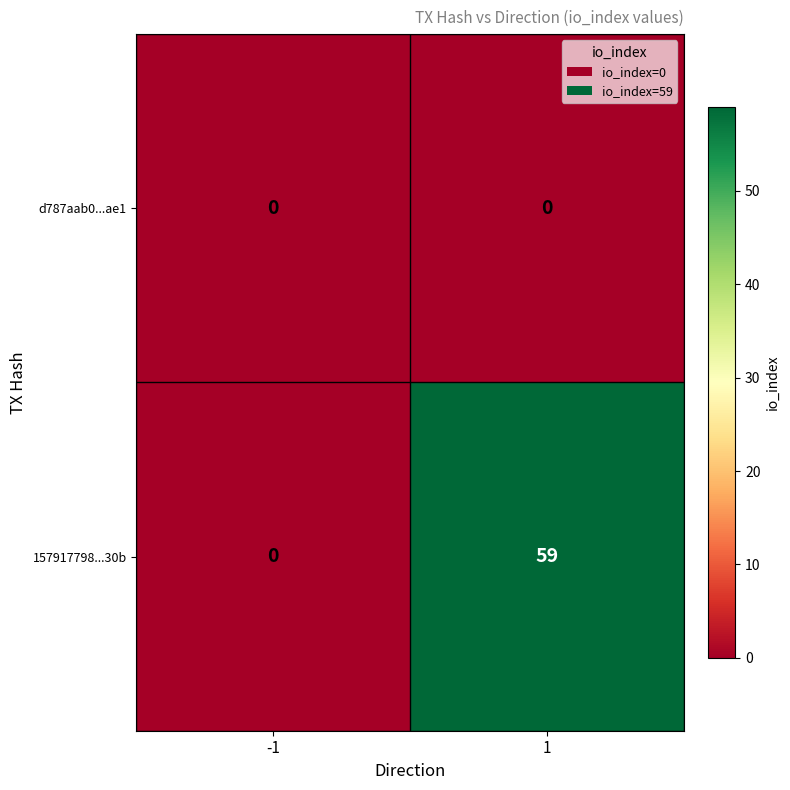

What is the spread (max minus min) of values at 1?

59